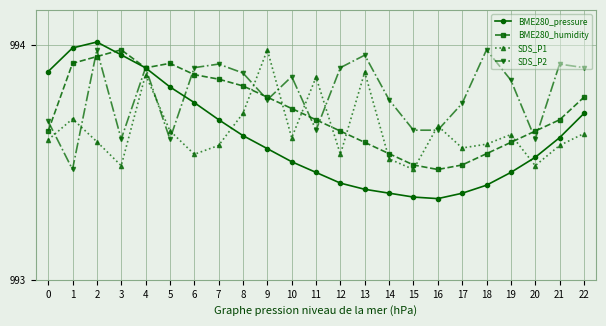

At 20, list the series in order from largest to smallest.

BME280_humidity, SDS_P2, BME280_pressure, SDS_P1